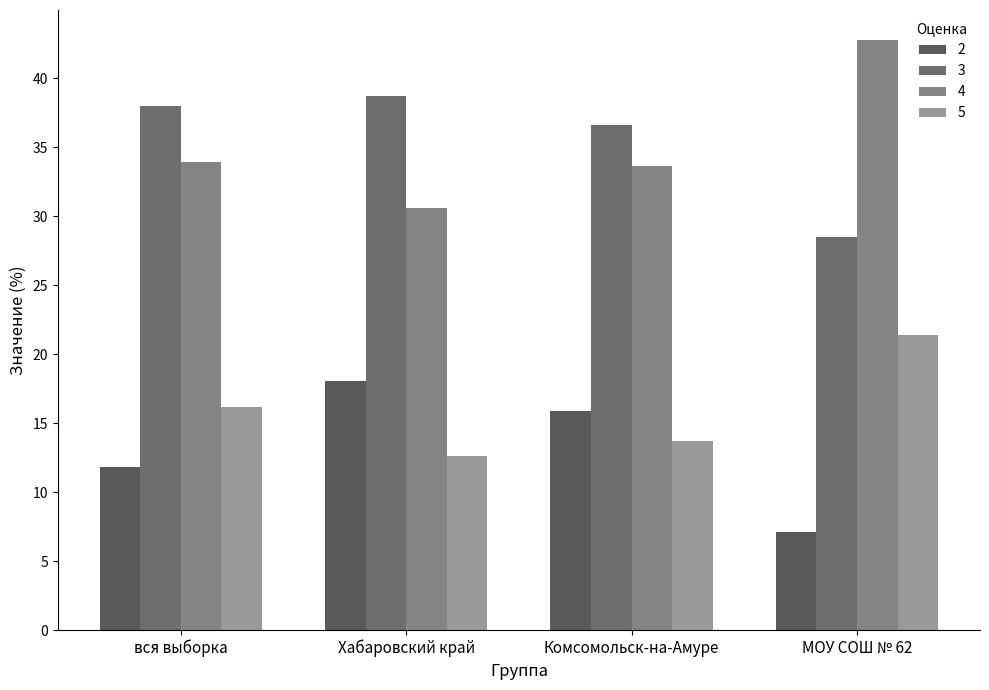

How many bars are there in each group?

4